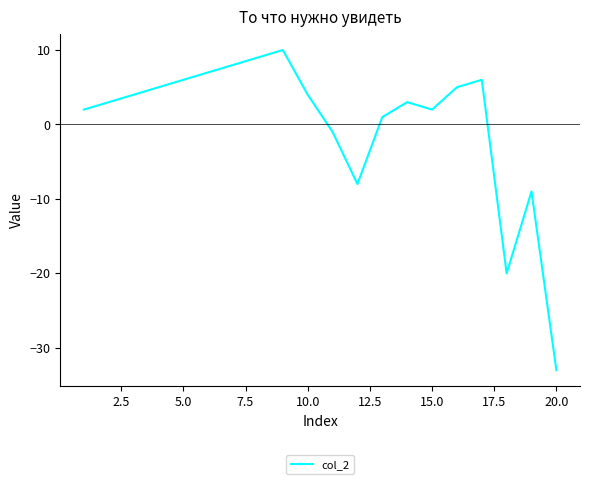

What is the difference between the maximum and minimum values?

43